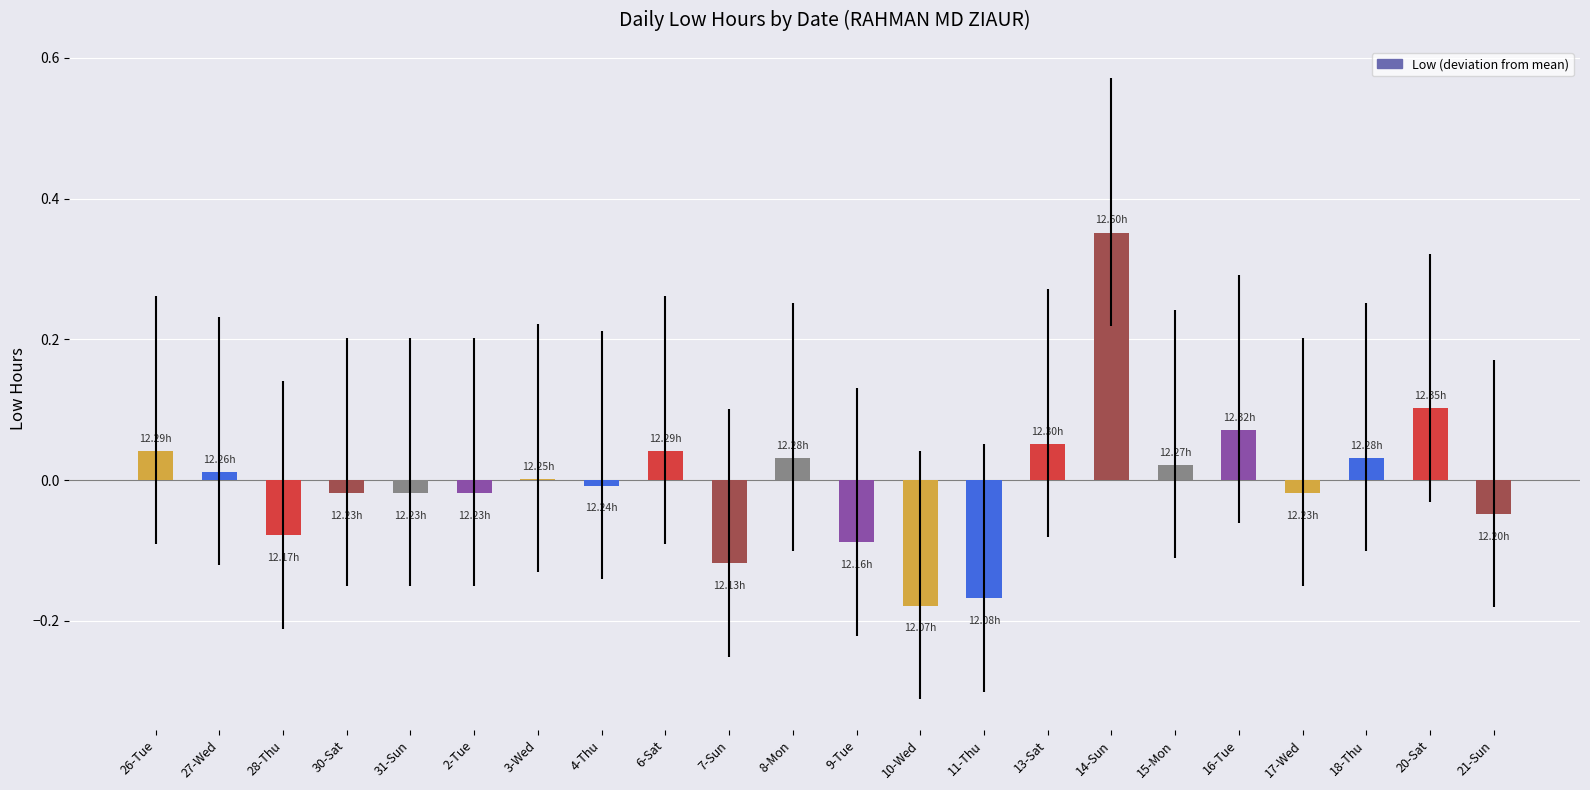

Between 21-Sun and 10-Wed, which is larger?

21-Sun